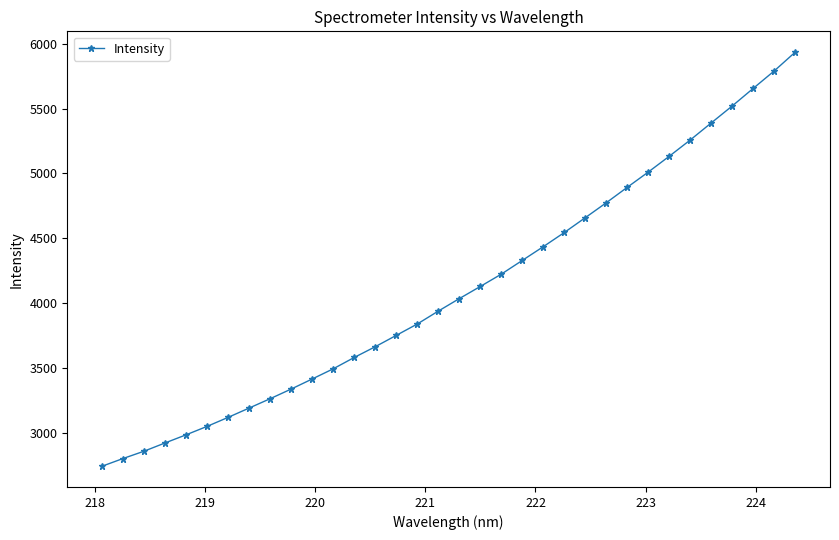

What is the minimum value shown in the chart?

2743.2